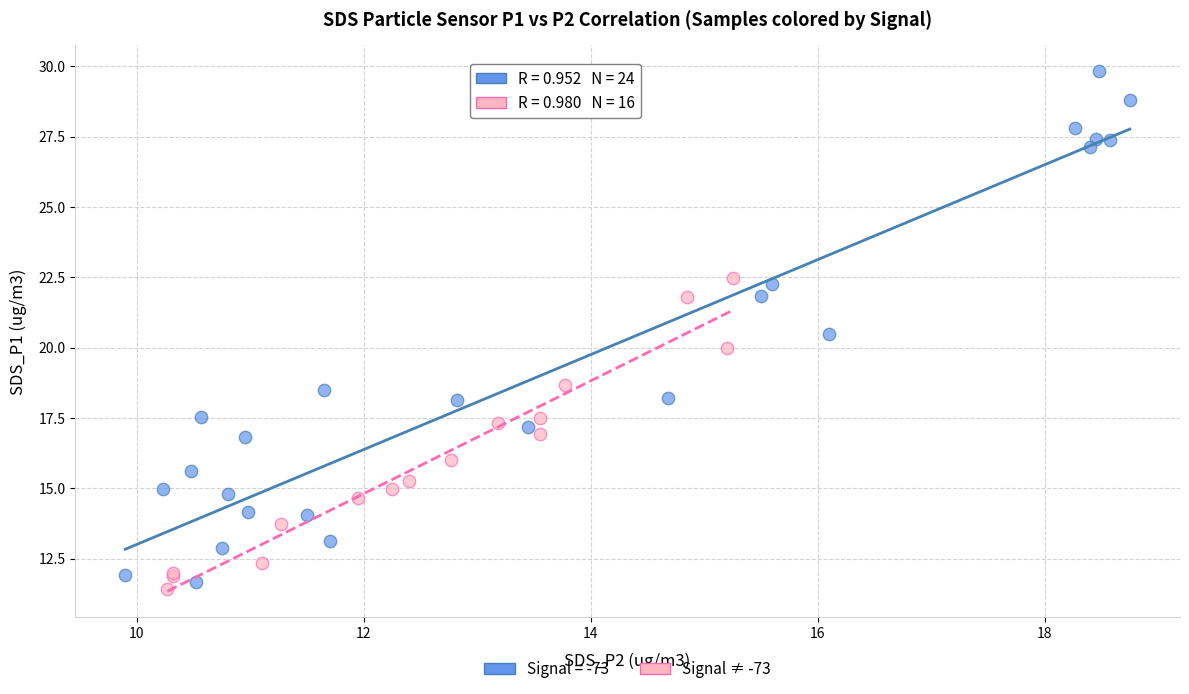

Which series has the widest spread of Y values?

Signal = -73